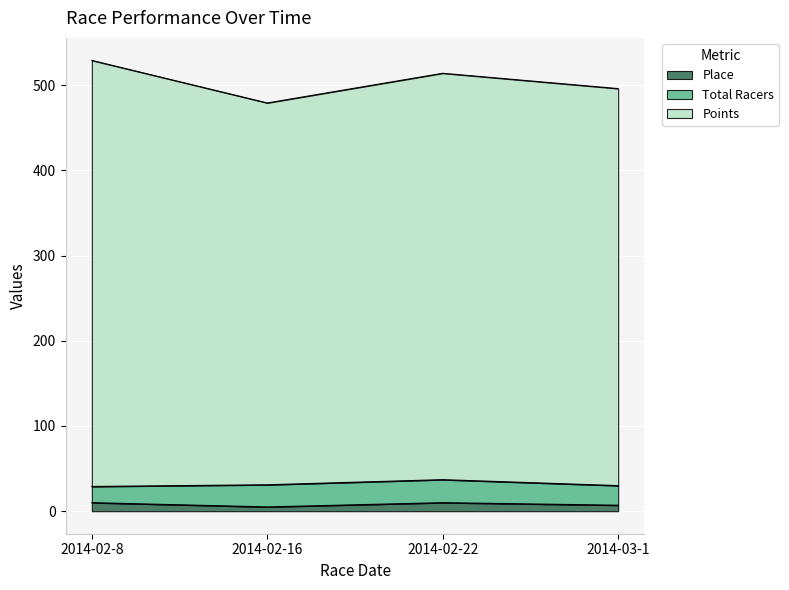

At which category does Points reach its first local valley?

2014-02-16